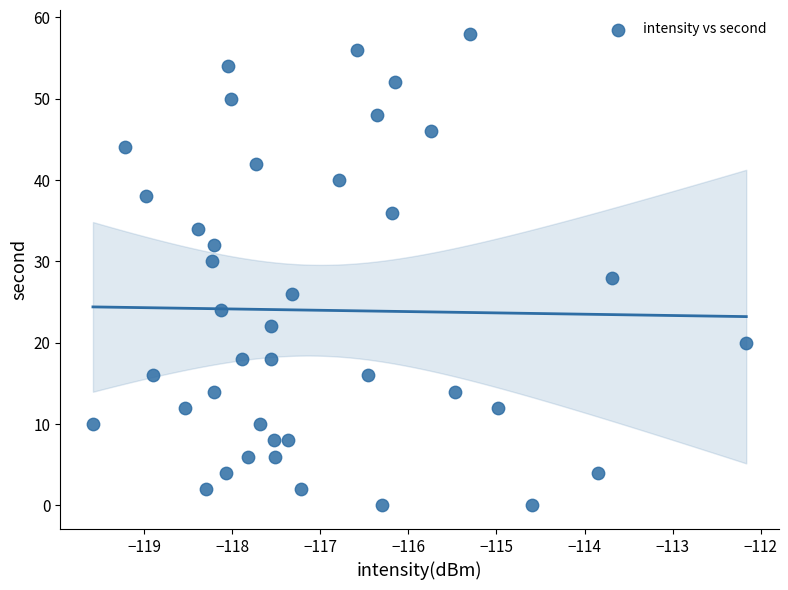

What is the range of Y values (max minus min)?

58